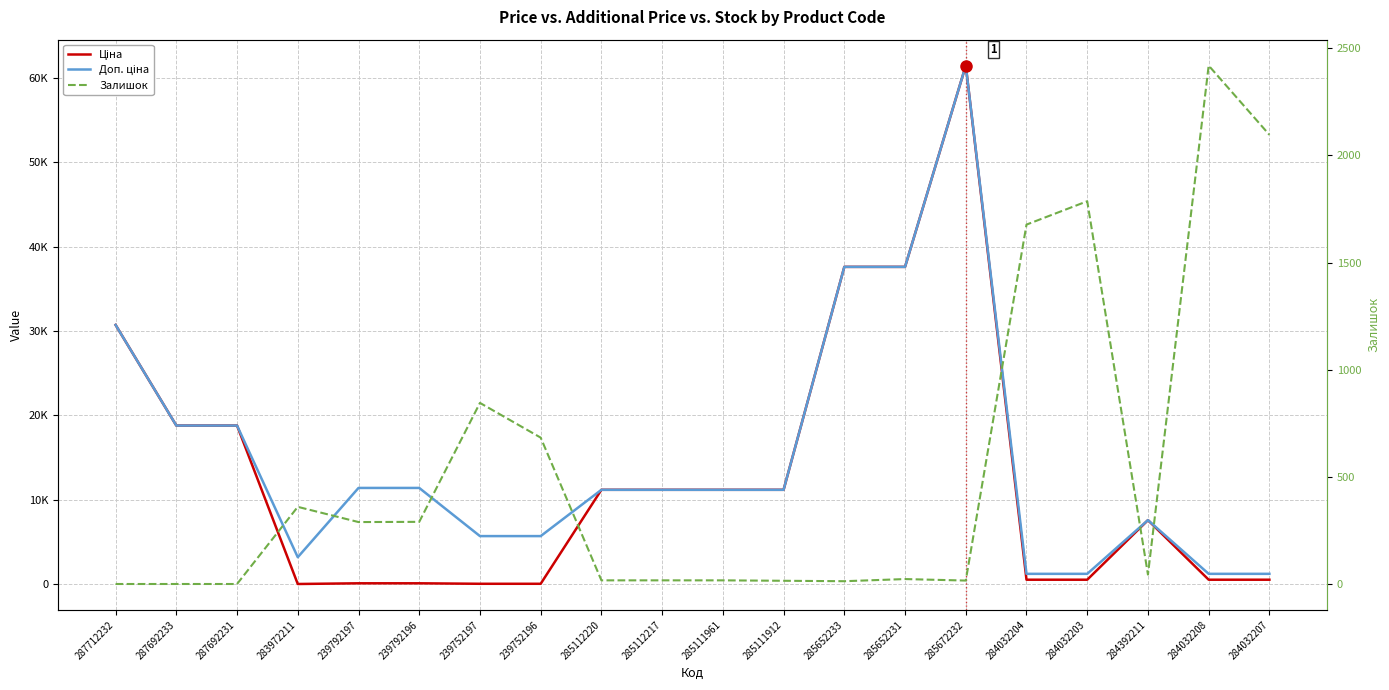

True or false: Доп. ціна has a value of 11188.2 at 285111961.

True